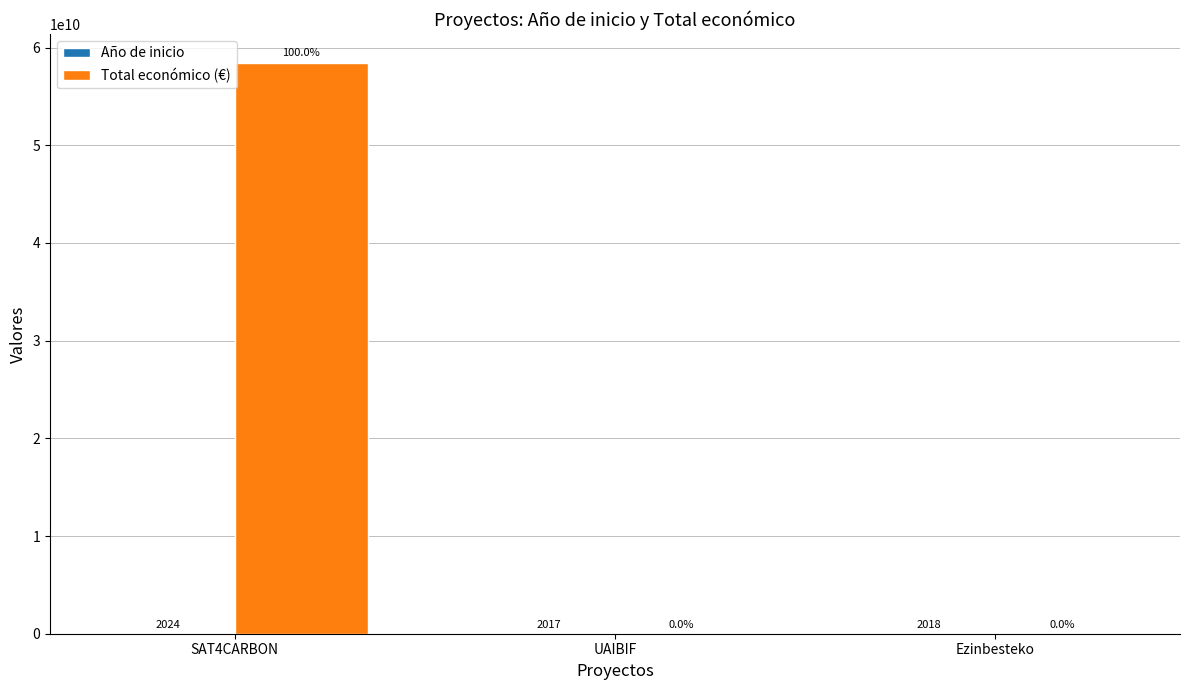

Which label corresponds to the largest value in the chart?

SAT4CARBON